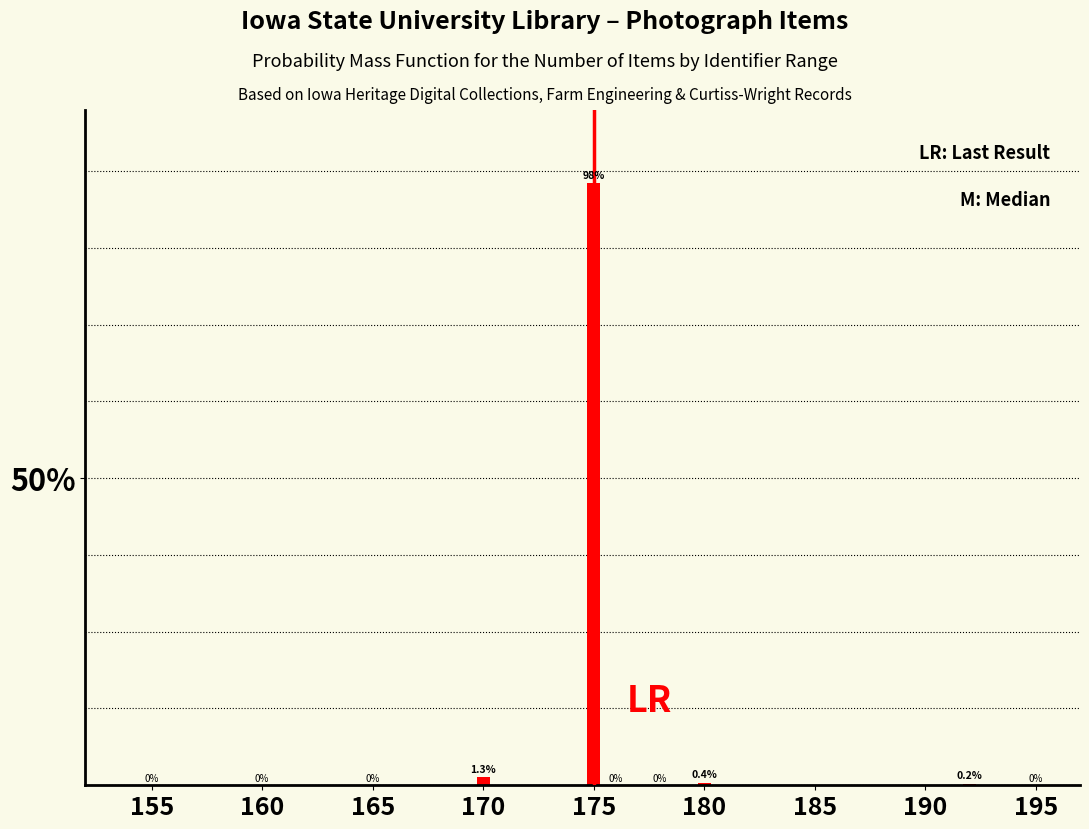

What is the maximum value shown in the chart?

98.0